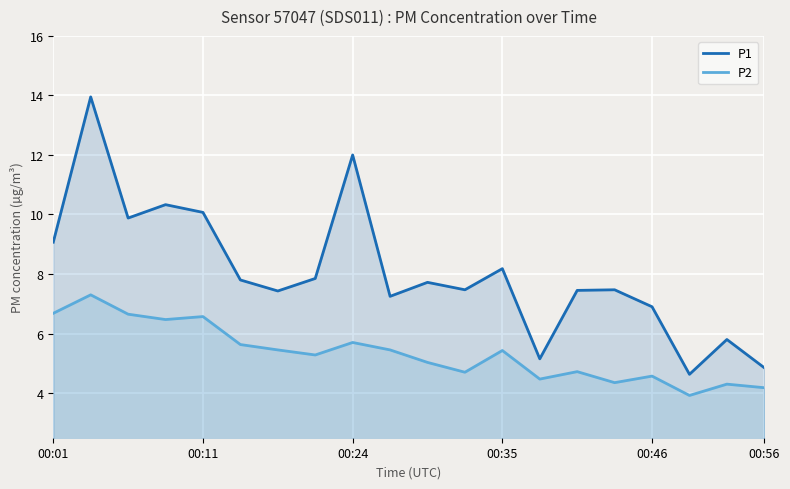

Which series has the widest spread of values?

P1